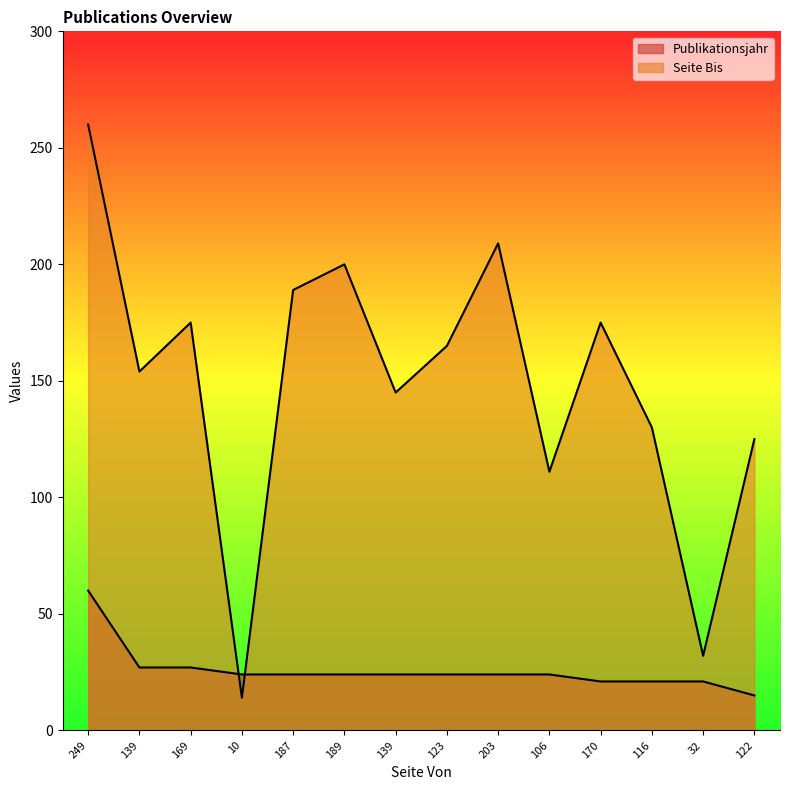

How many values in the Publikationsjahr series are below 24?

4